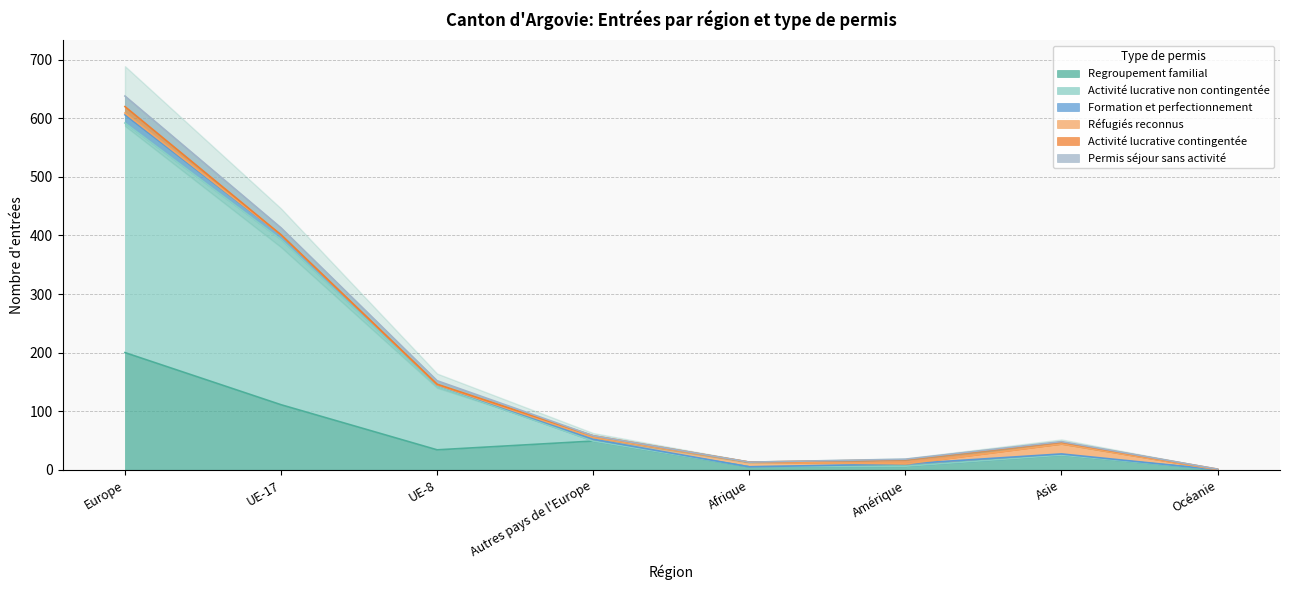

The Activité lucrative non contingentée series shows 6 at Amérique. True or false?

True